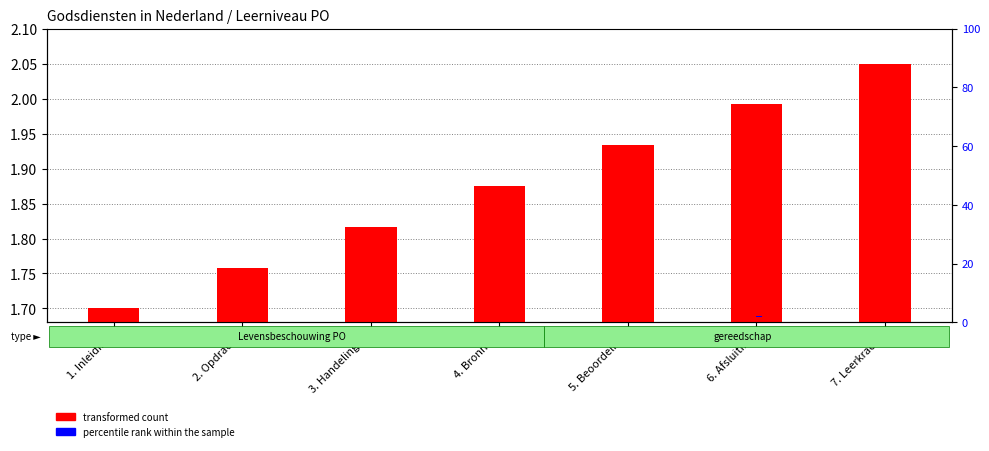

Reading right to left, list all the values displayed in this chart.

transformed count: 7. Leerkracht=2.0	6. Afsluiting=2.0	5. Beoordeling=1.9	4. Bronnen=1.9	3. Handelingen=1.8	2. Opdracht=1.8	1. Inleiding=1.7
percentile rank within the sample: 7. Leerkracht=0.0	6. Afsluiting=0.0	5. Beoordeling=0.0	4. Bronnen=0.0	3. Handelingen=0.0	2. Opdracht=0.0	1. Inleiding=0.0